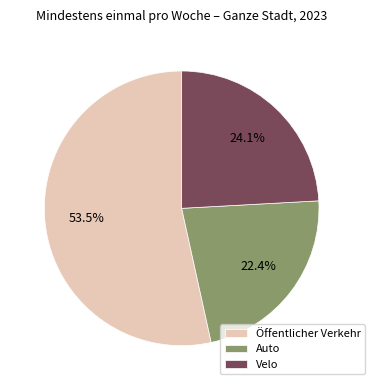

The Auto slice represents 10% of the pie. True or false?

False